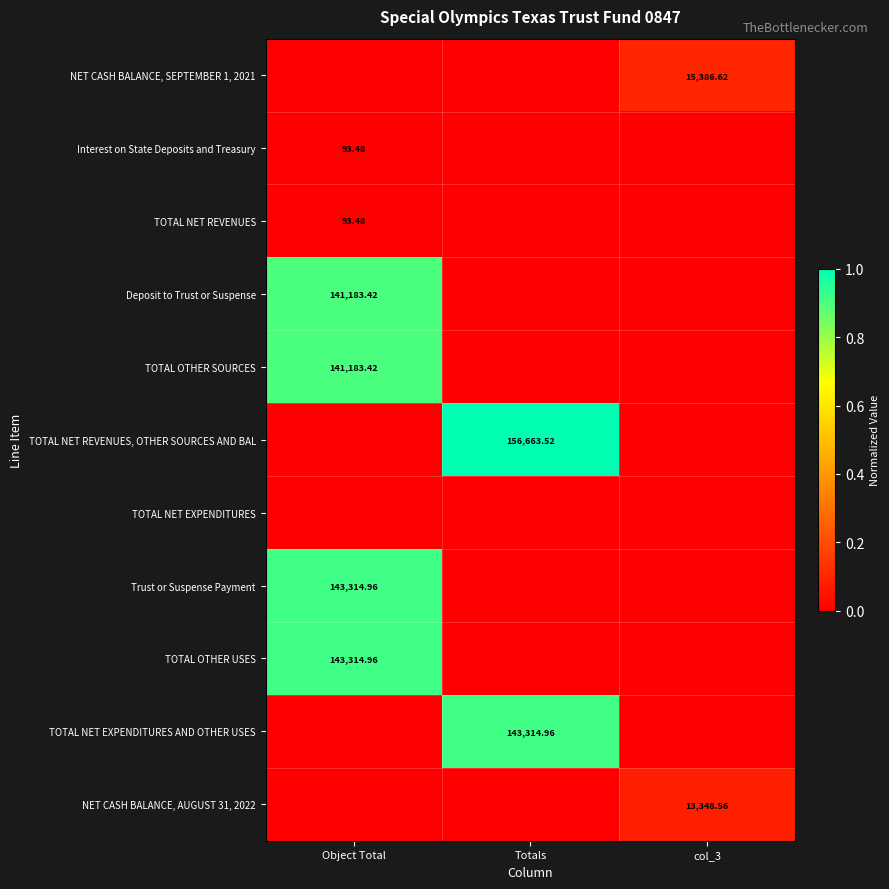

Is it true that NET CASH BALANCE, AUGUST 31, 2022 equals 0.0 at Totals?

False